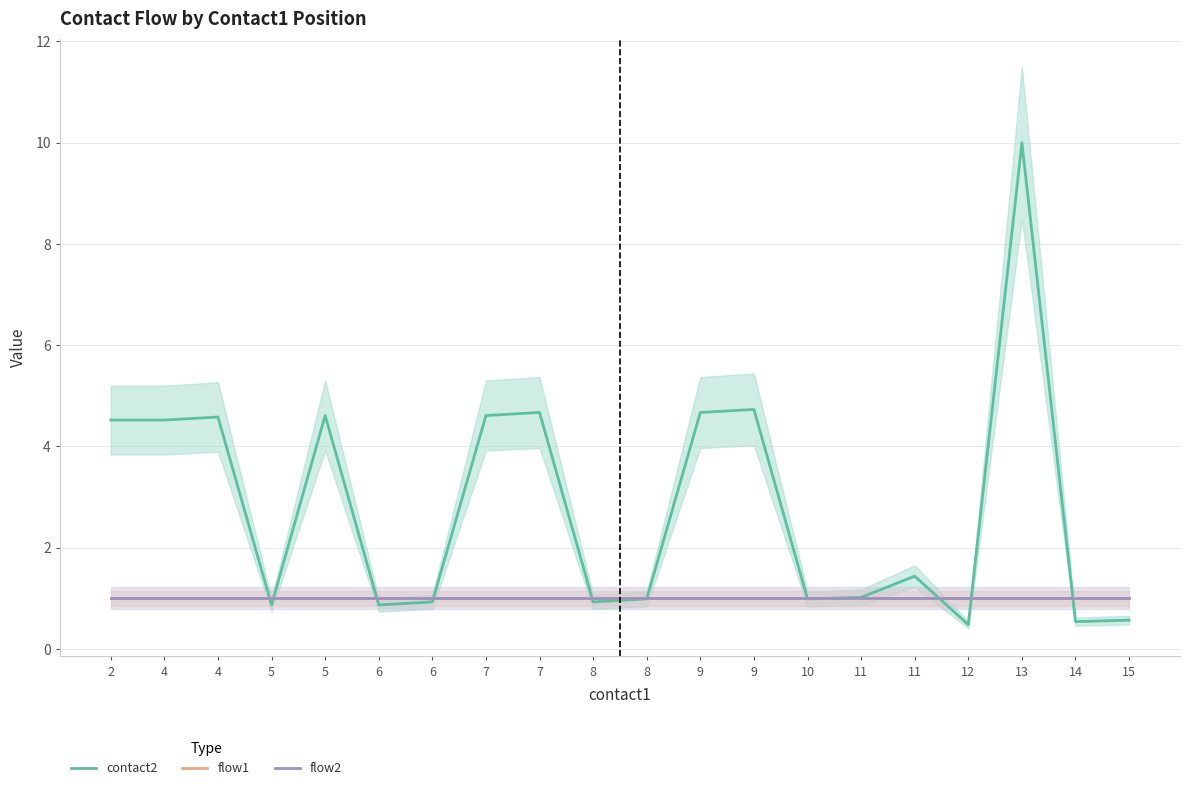

What is the highest value of the flow2 series?

1.0